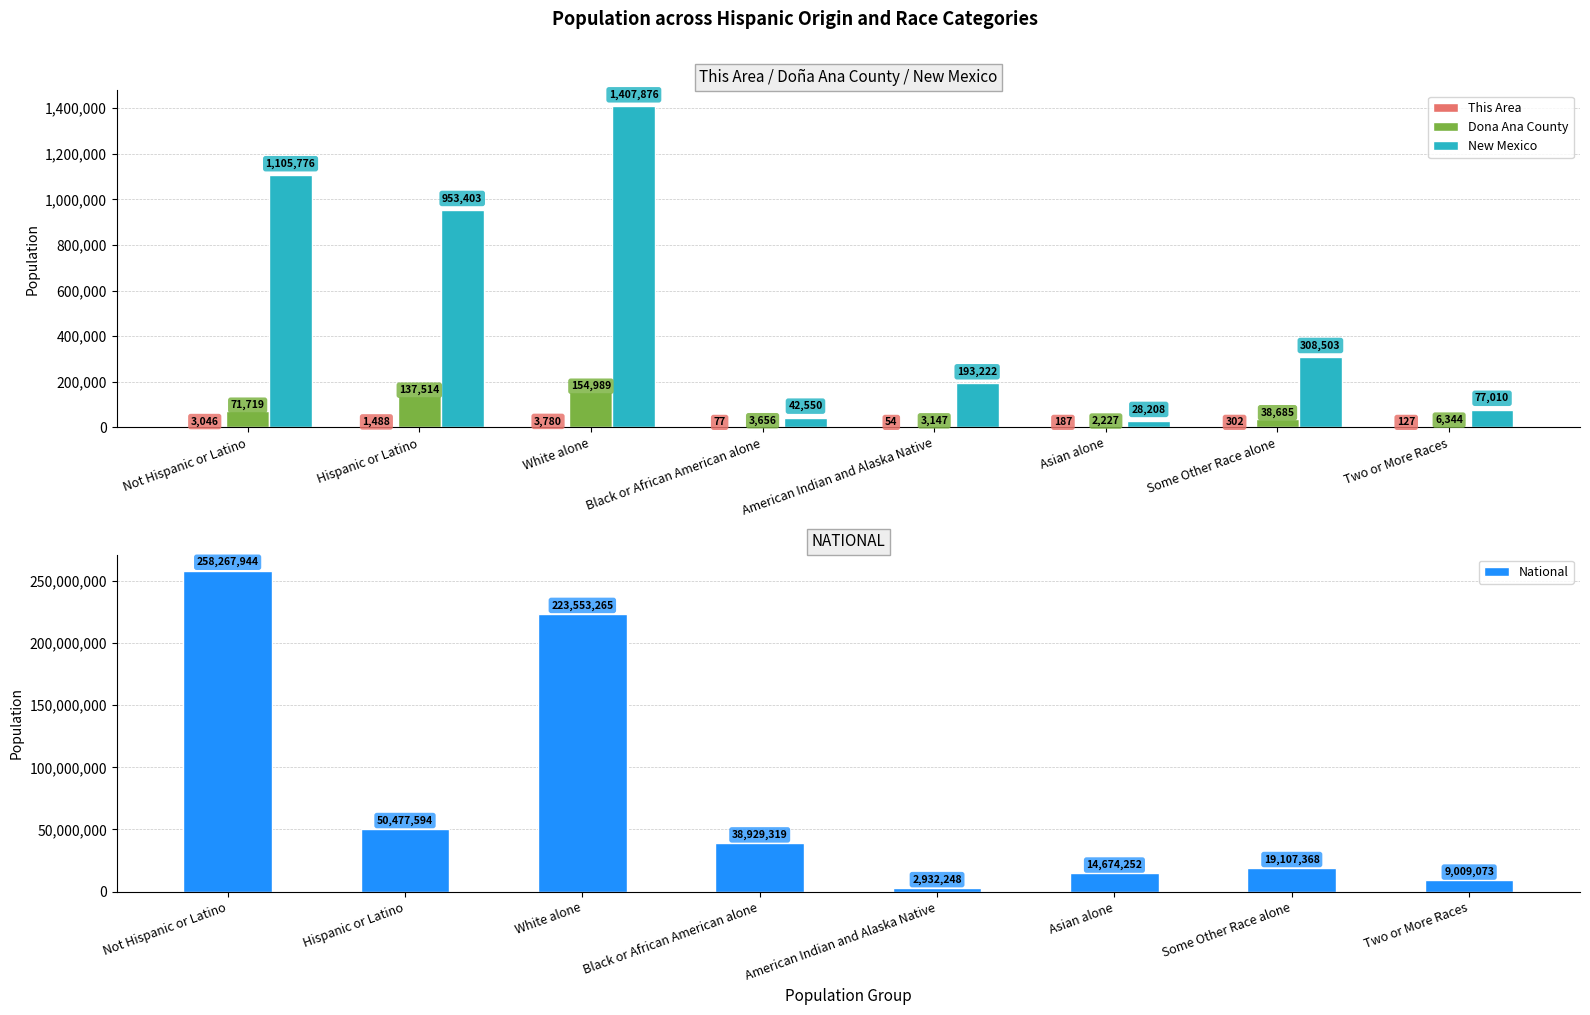

What is the difference between the maximum and second lowest values in the New Mexico series?

1365326